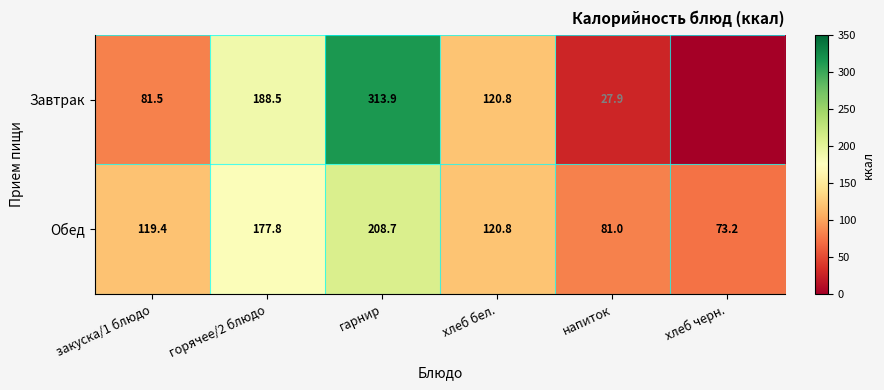

Between гарнир and напиток, which series saw the biggest shift?

Завтрак